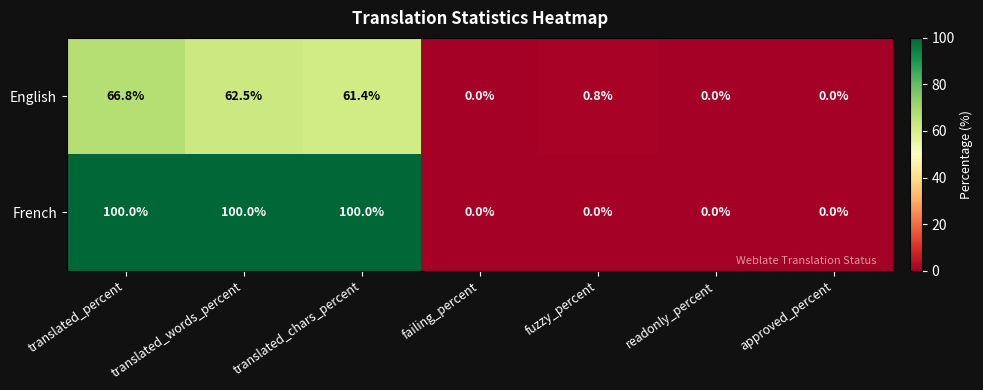

What is the difference between the maximum and minimum values in the English series?

66.8